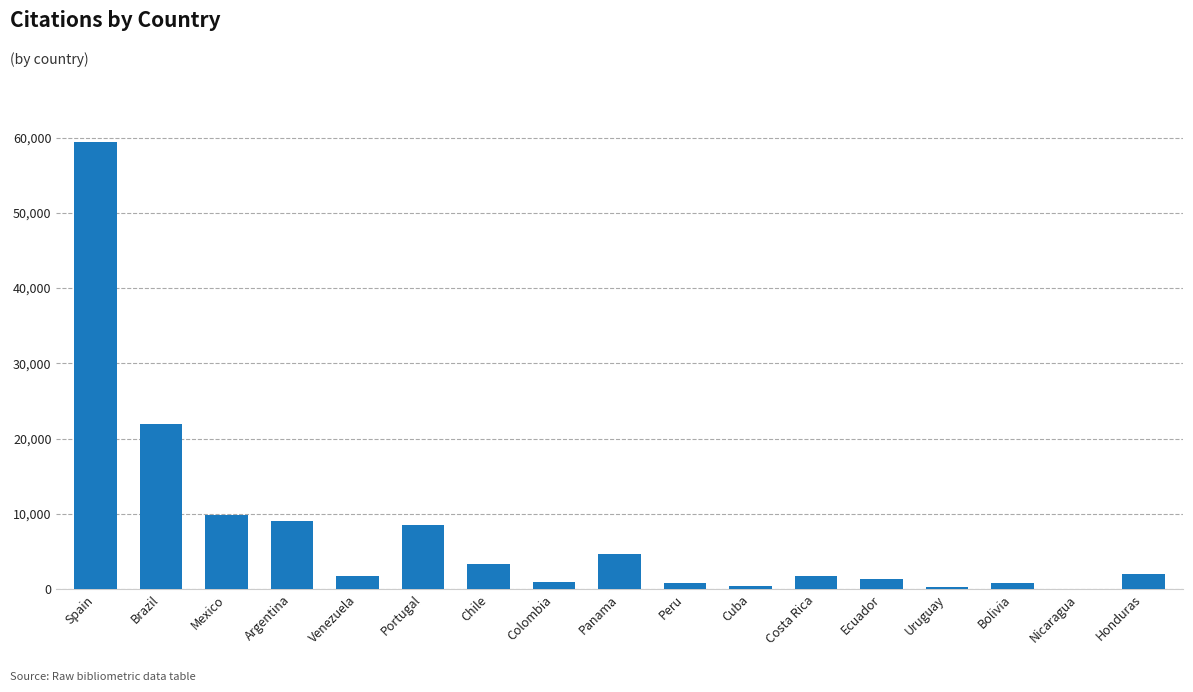

How many distinct data groups are displayed?

1